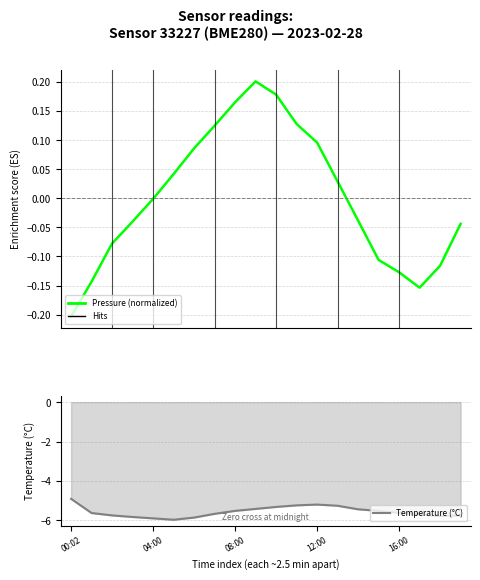

True or false: Temperature (°C) has more than 1 interior local peaks.

False